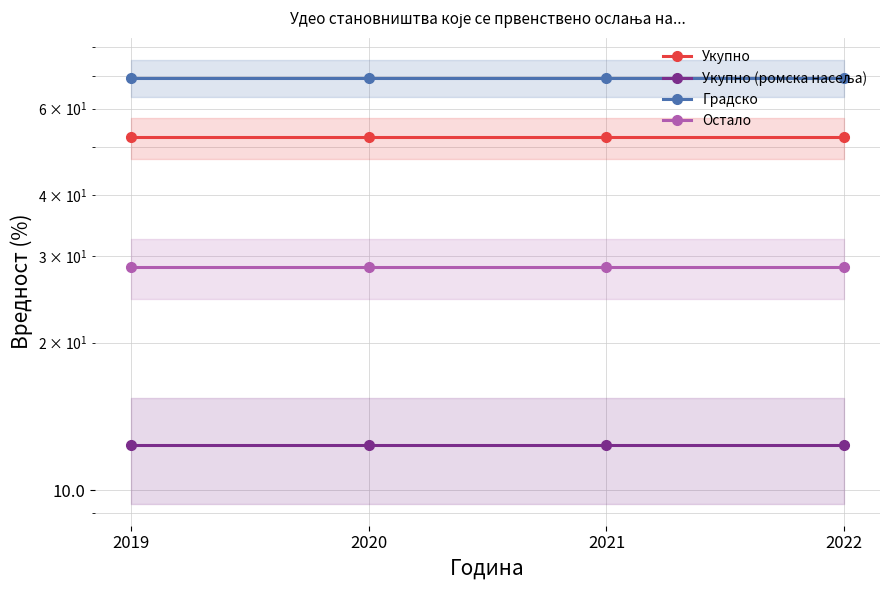

What are all the series names shown in the legend?

Укупно, Укупно (ромска насеља), Градско, Остало